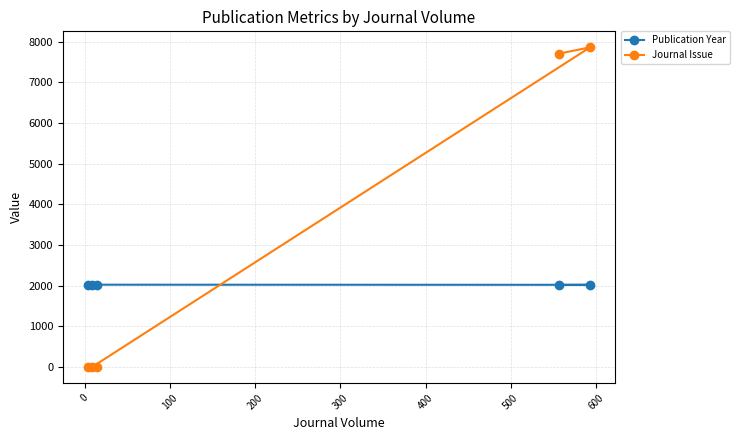

True or false: Publication Year has more than 1 interior local peaks.

False